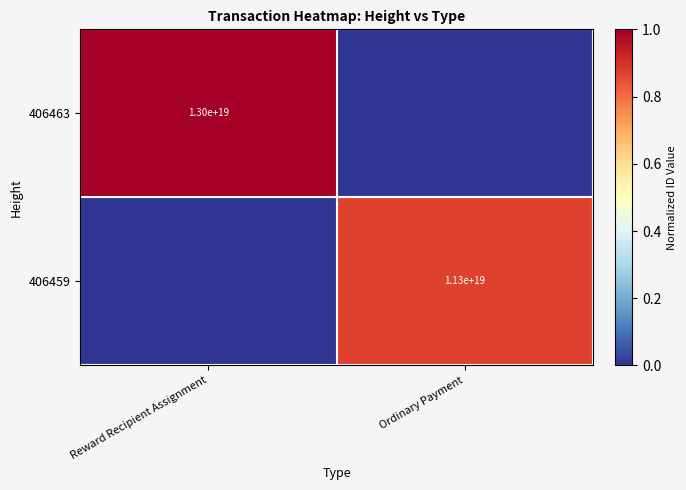

The 406463 series shows 13000000000000000000 at Reward Recipient Assignment. True or false?

True